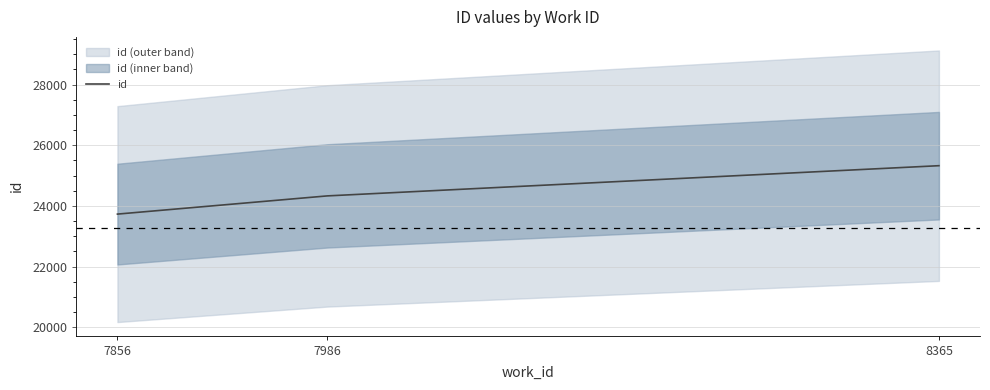

What is the difference between the values at 7986 and 7856?

600